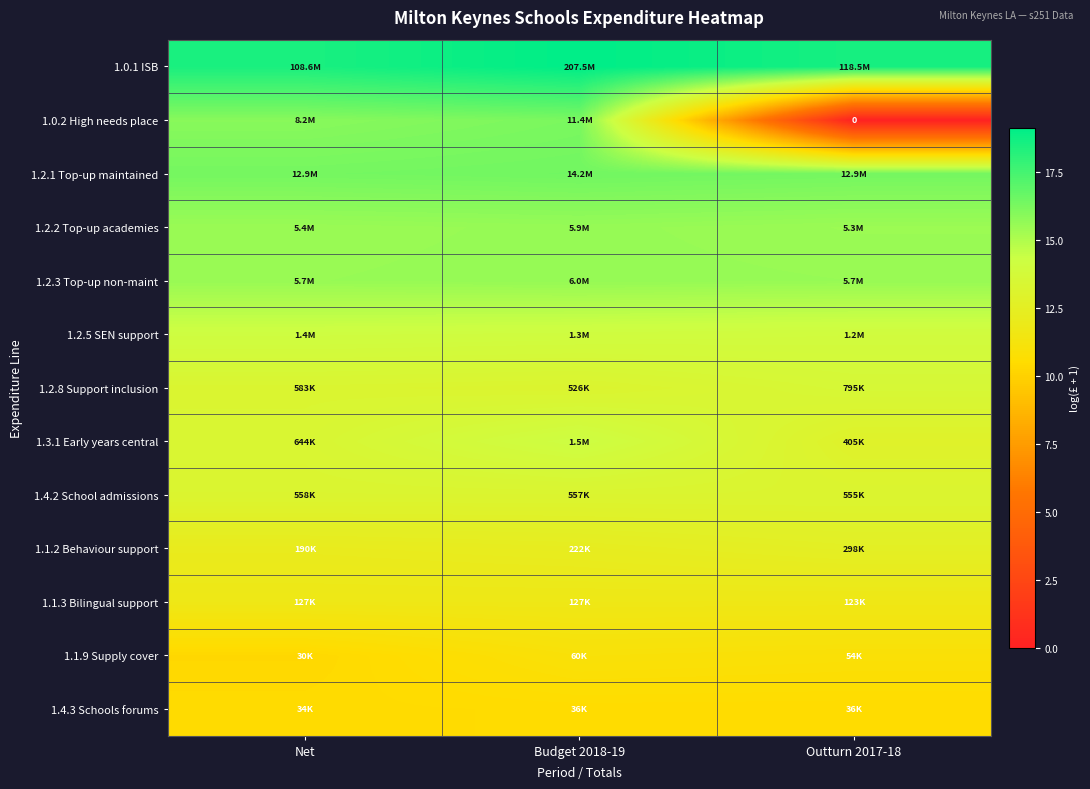

Is it true that 1.2.2 Top-up academies equals 26.4 at Net?

False